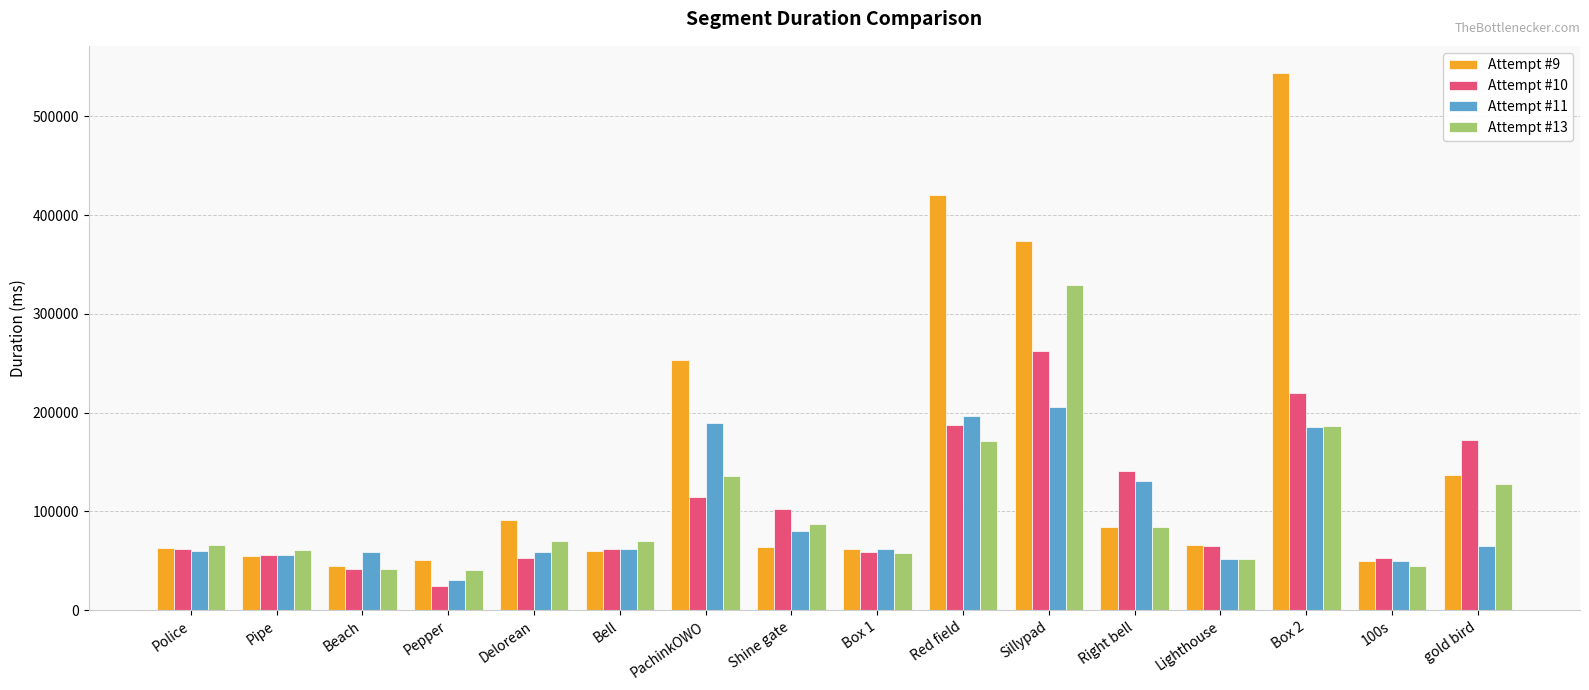

List the series in order of their peak value, lowest first.

Attempt #11, Attempt #10, Attempt #13, Attempt #9